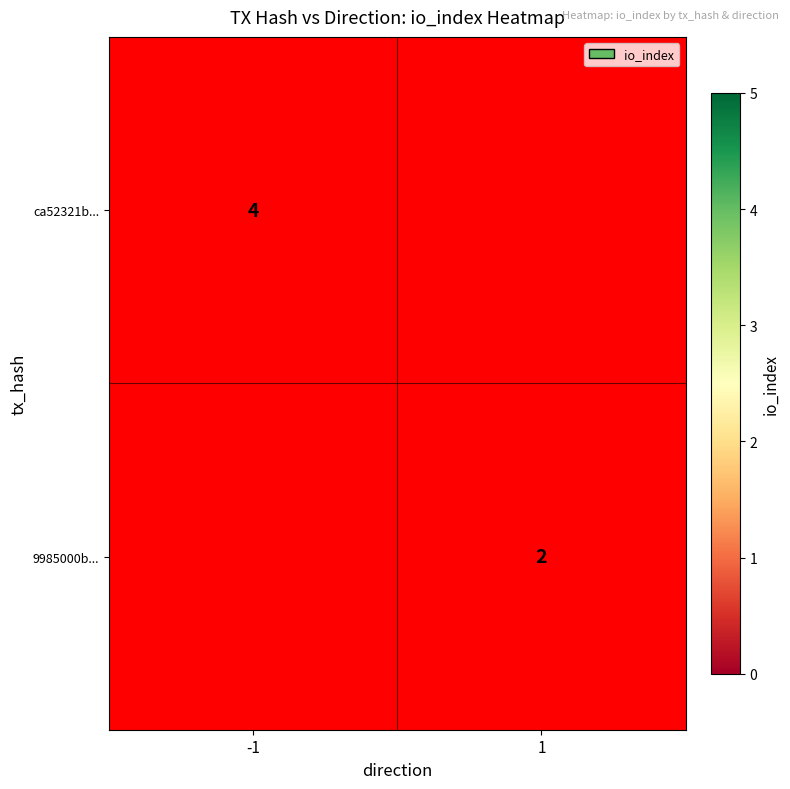

Is the value of ca52321b... at -1 greater than the value of 9985000b... at 1?

Yes